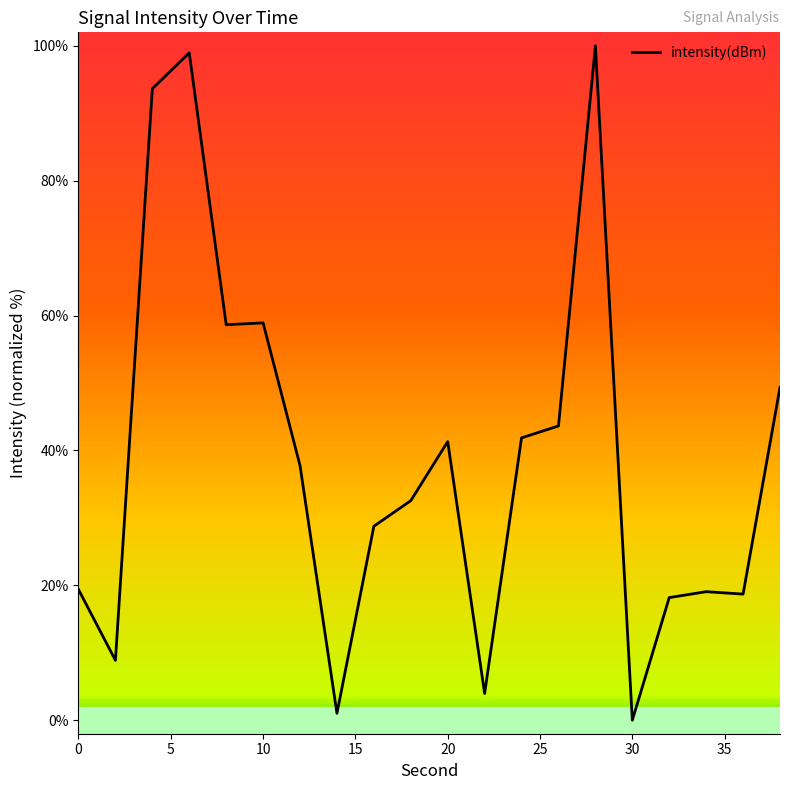

True or false: the data has more than 1 interior local peaks.

True